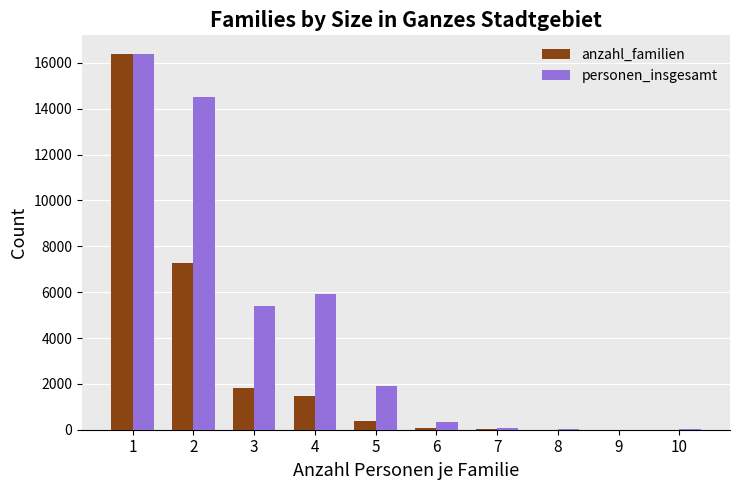

Is the value of personen_insgesamt at 10 greater than the value of anzahl_familien at 1?

No